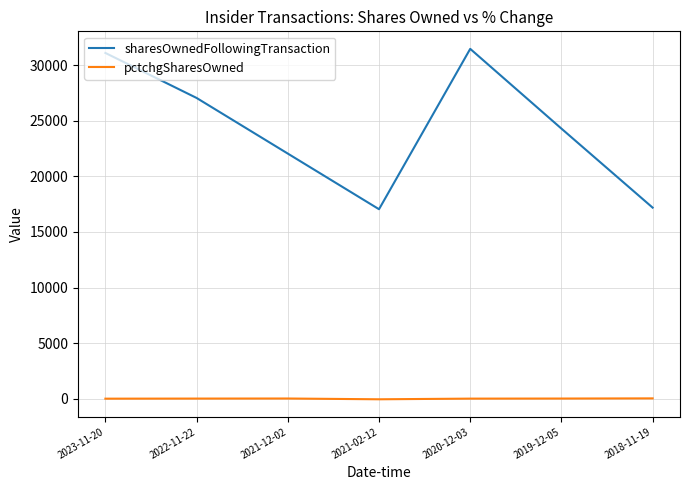

What are all the series names shown in the legend?

sharesOwnedFollowingTransaction, pctchgSharesOwned